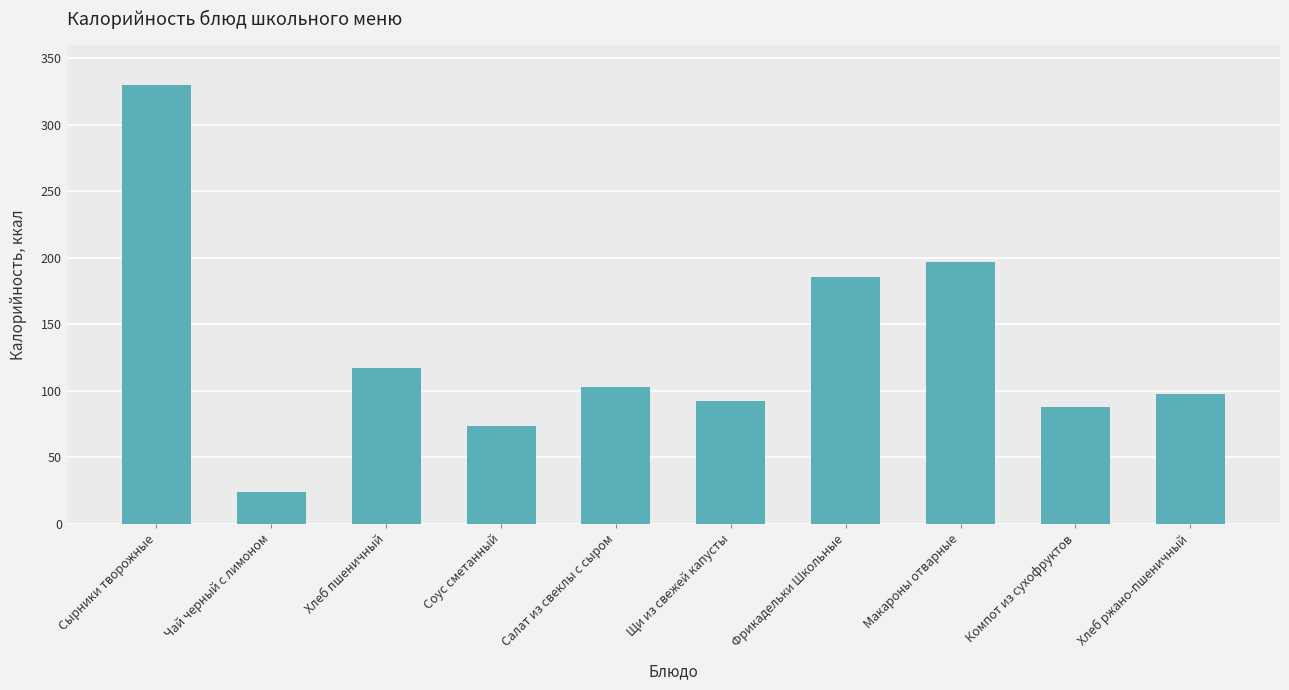

Reading left to right, list all the values displayed in this chart.

Сырники творожные=329.9	Чай черный с лимоном=24.0	Хлеб пшеничный=117.2	Соус сметанный=73.6	Салат из свеклы с сыром=102.6	Щи из свежей капусты=92.6	Фрикадельки Школьные=185.3	Макароны отварные=196.8	Компот из сухофруктов=88.0	Хлеб ржано-пшеничный=97.8